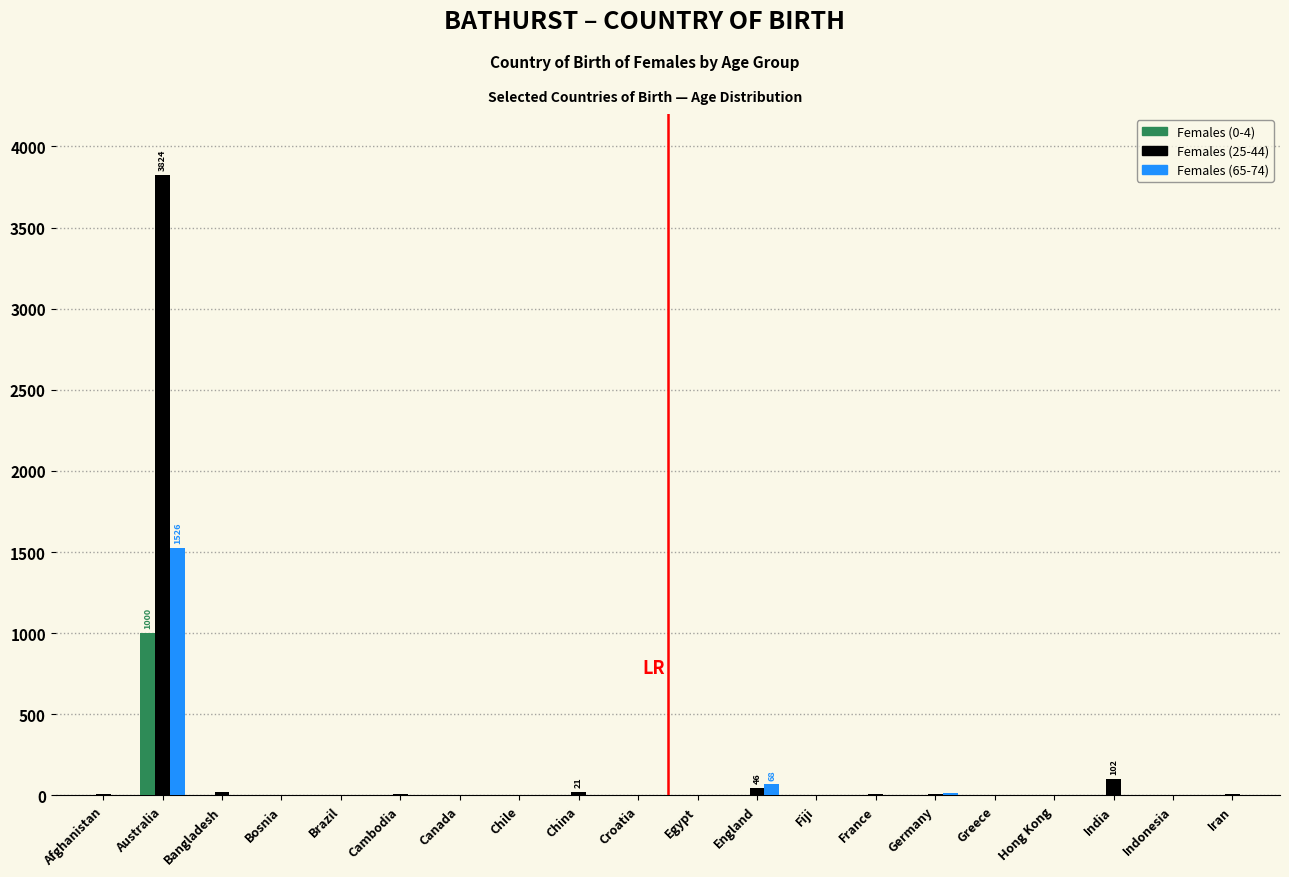

The value of Females (0-4) at Bangladesh is 0. True or false?

True